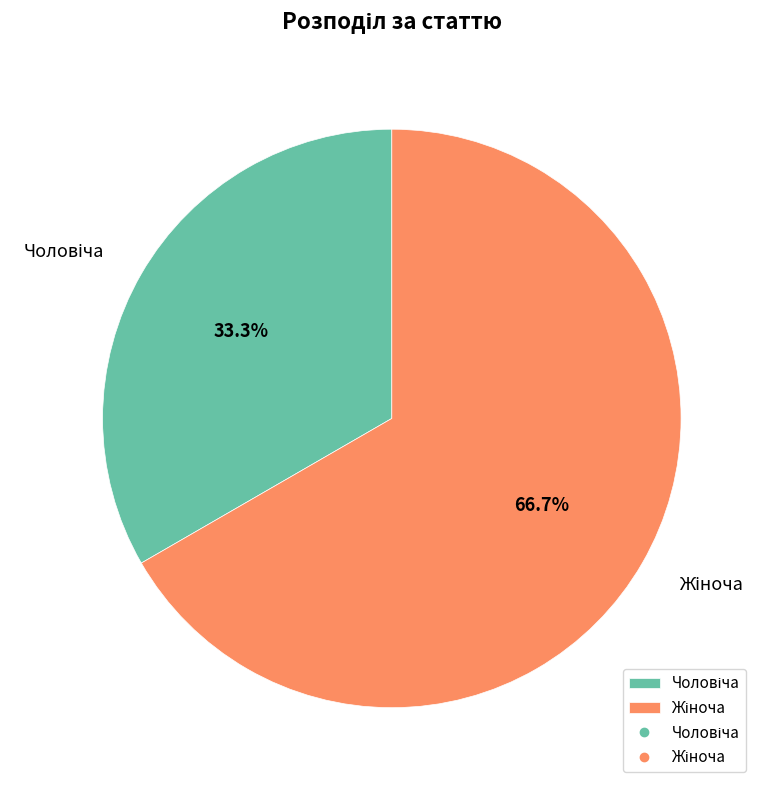

Is there any slice that represents more than half of the pie?

Yes